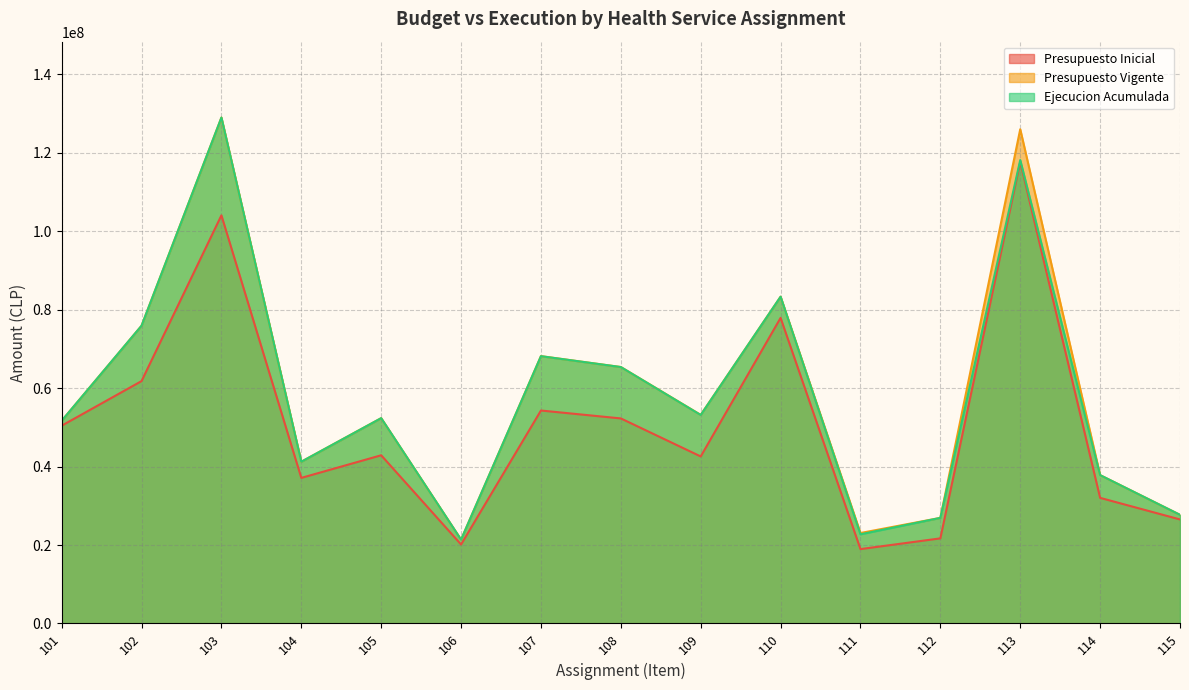

At which category is the sum across all series the highest?

103